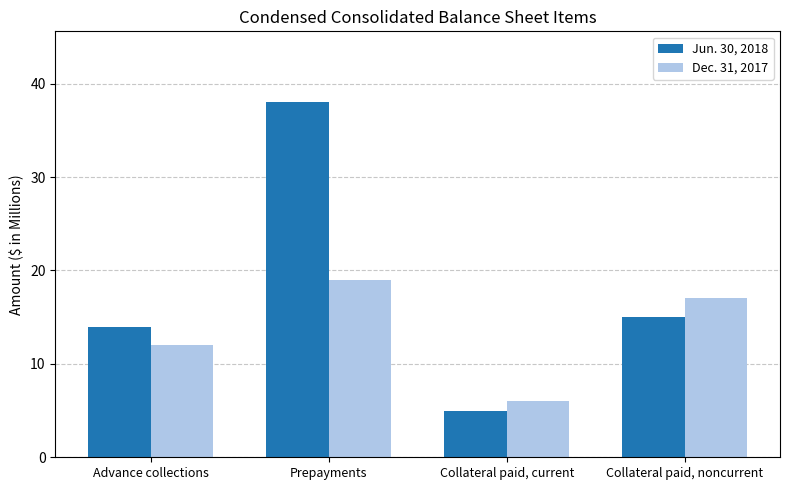

What is the minimum value shown in the chart?

5